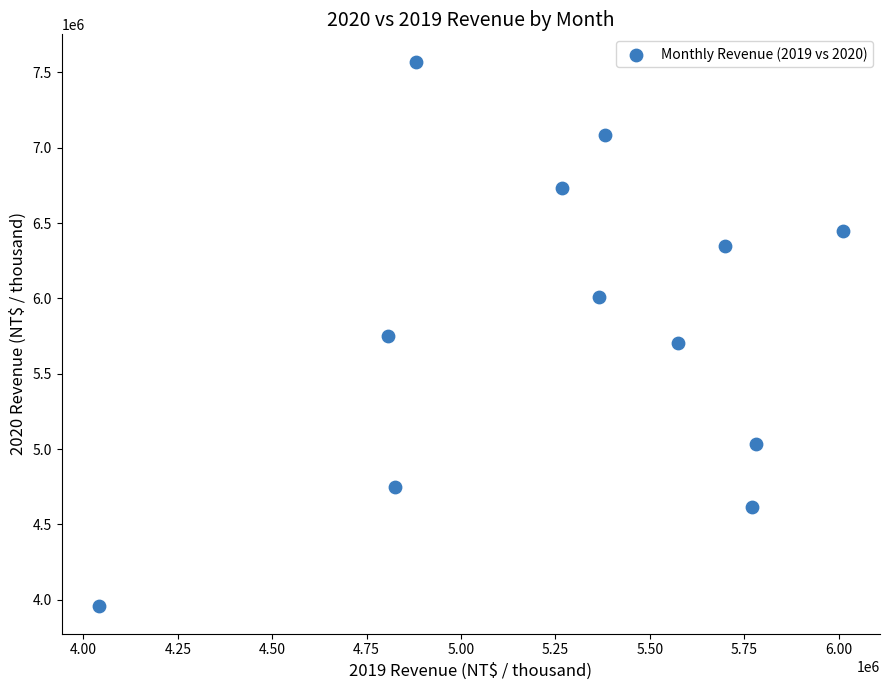

What is the average X value?

5283746